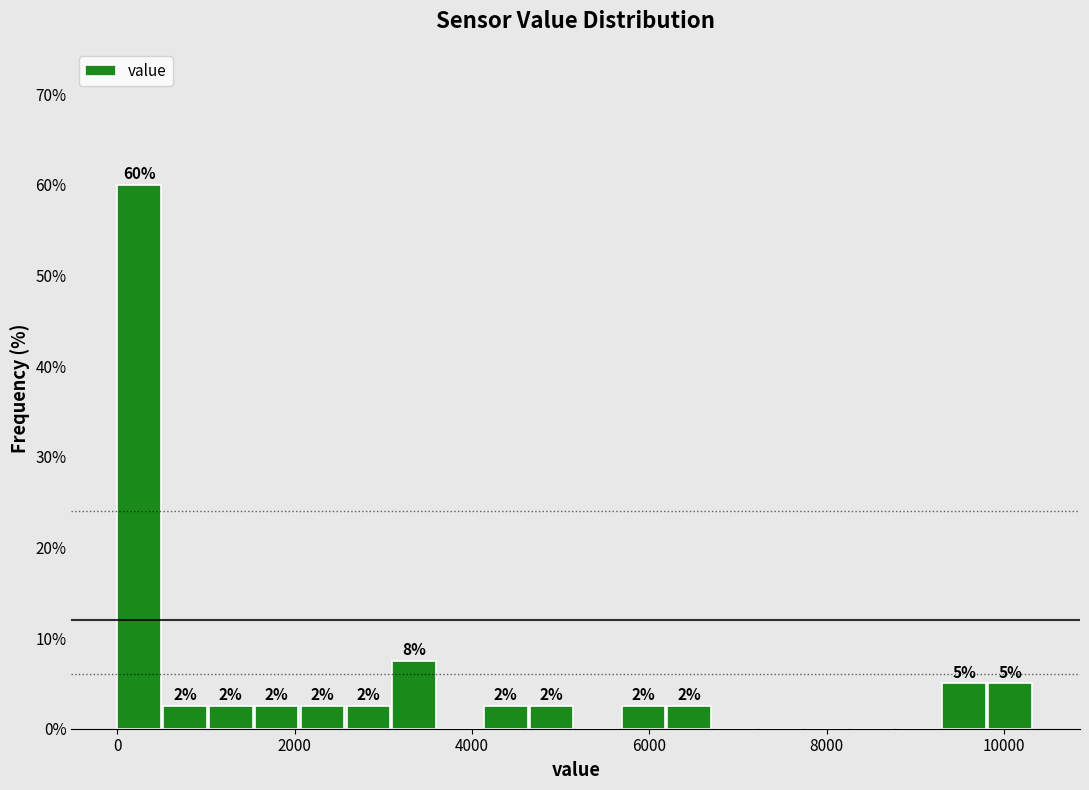

Read against the x-axis, roughly where is the centre of the tallest bar?

200